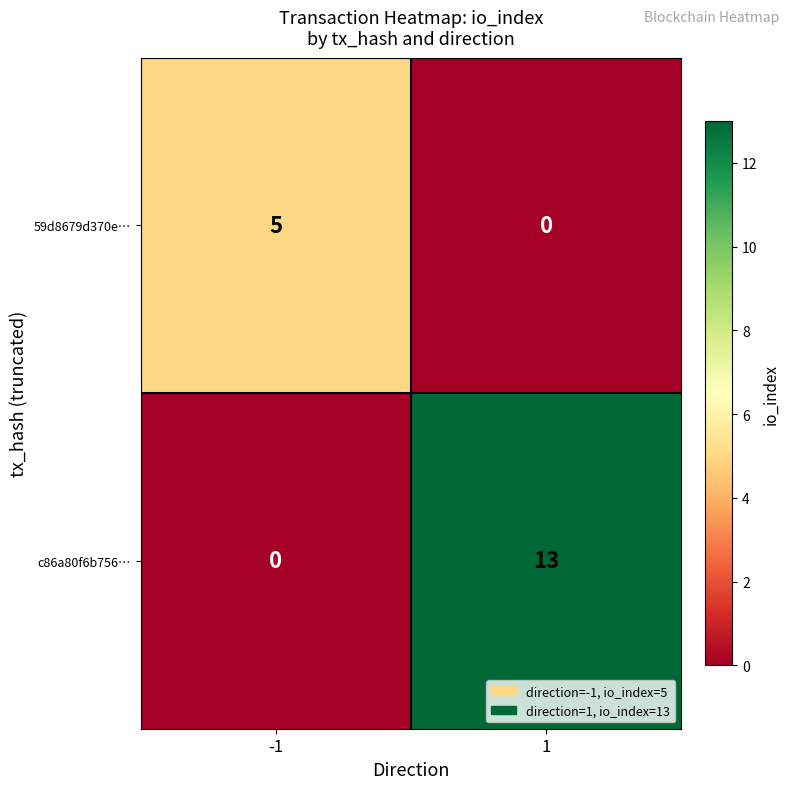

Reading right to left, extract all data points from this chart.

59d8679d370e…: 0	5
c86a80f6b756…: 13	0